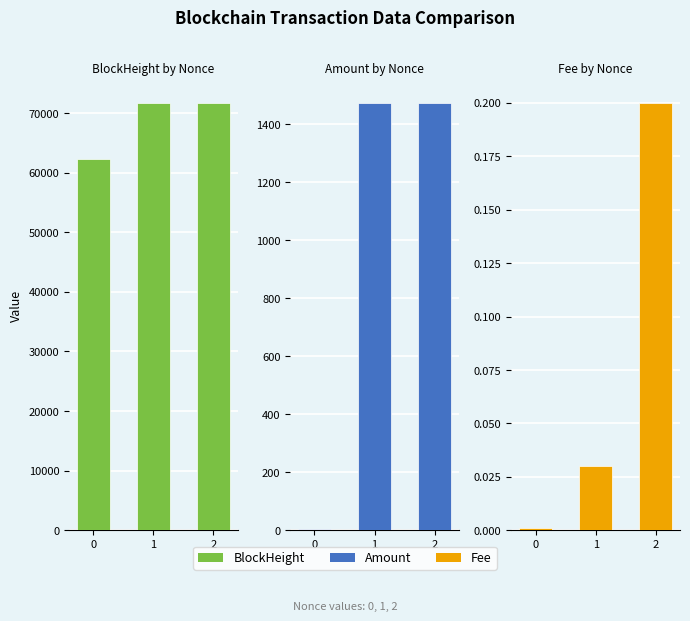

True or false: Fee has a value of 0.1 at 2.

False